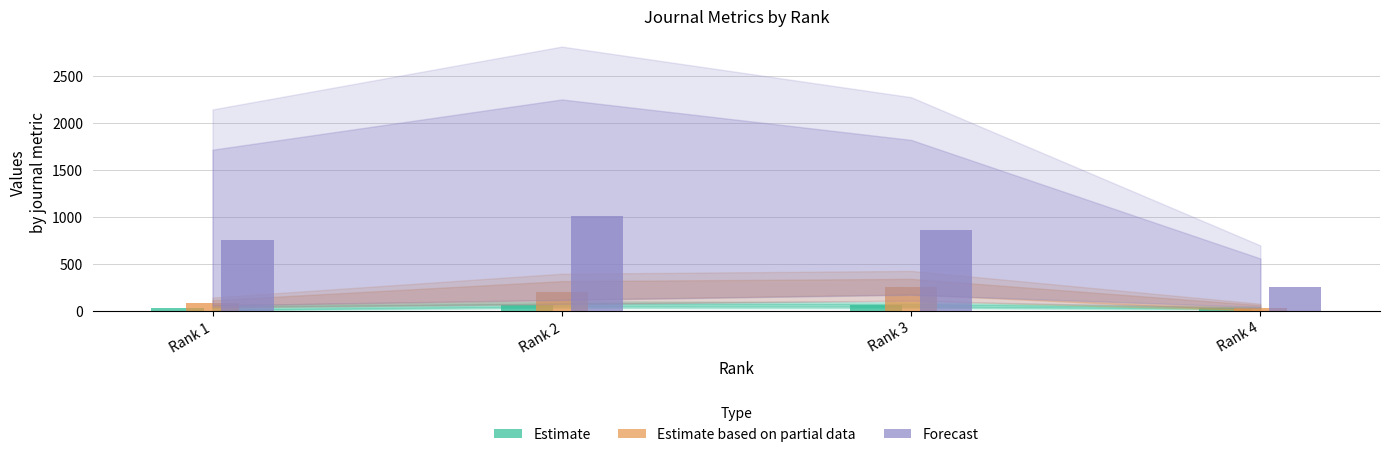

Count the number of data series in this chart.

3